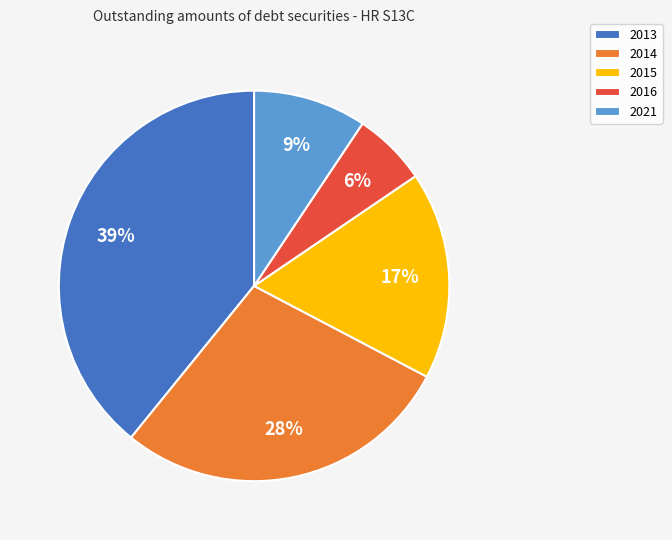

How many slices are in this pie chart?

5